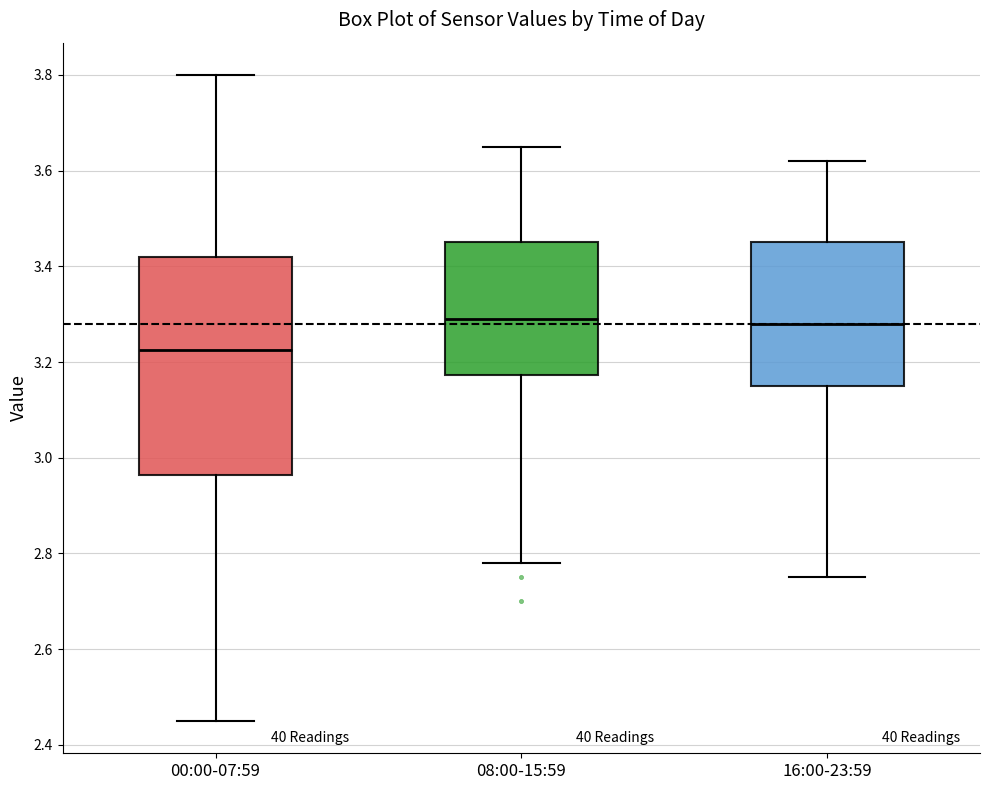

Which box is the tallest, from its lower edge to its upper edge?

00:00-07:59